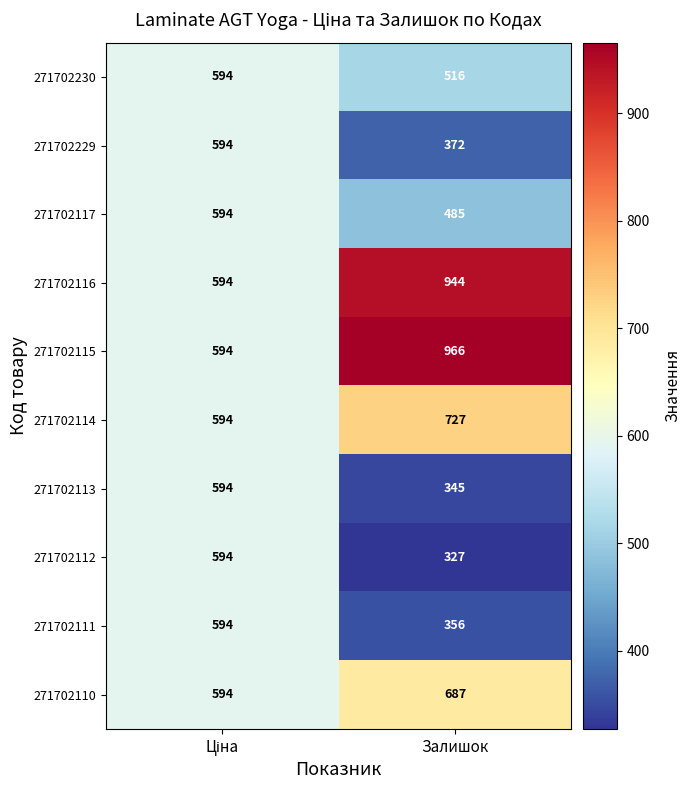

What is the average value of the 271702111 series?

475